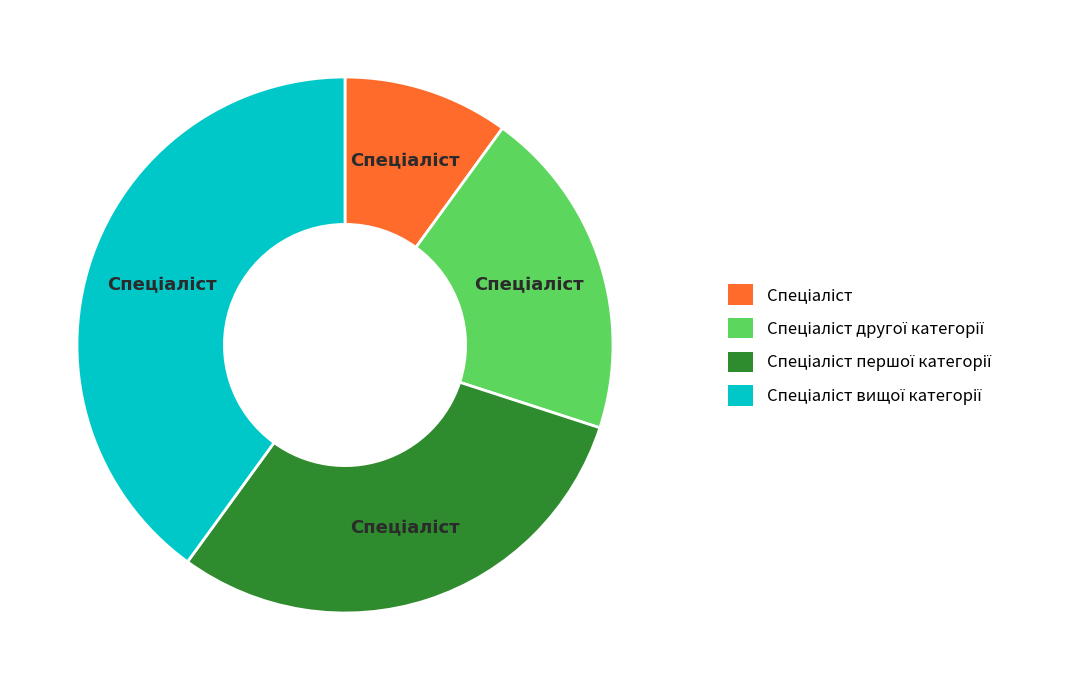

Is there any slice that represents more than half of the pie?

No